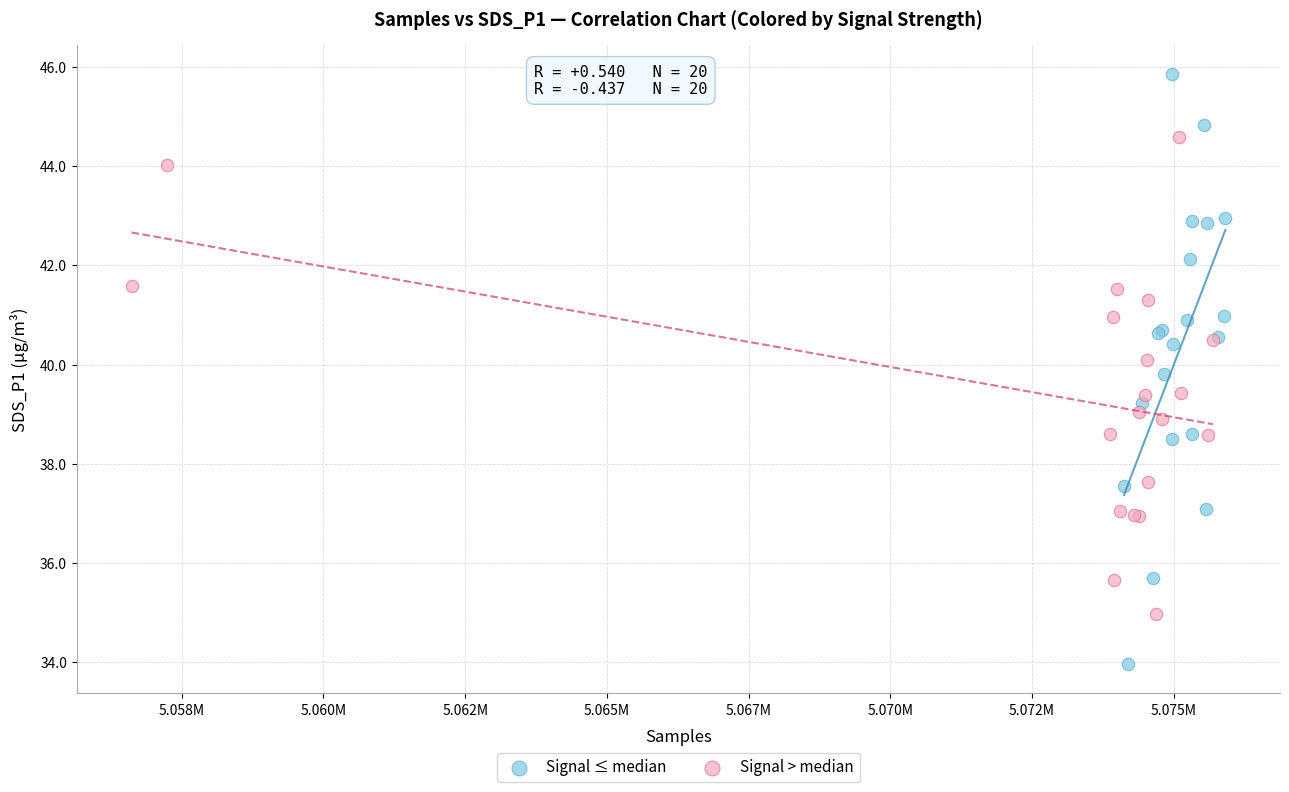

Which series reaches the minimum Y coordinate?

Signal ≤ median